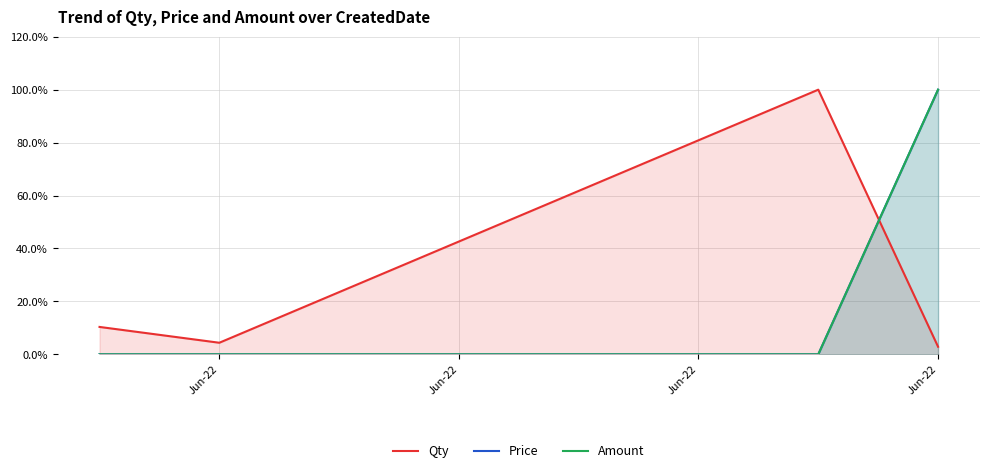

What is the difference between the maximum and minimum values in the Qty series?

97.1